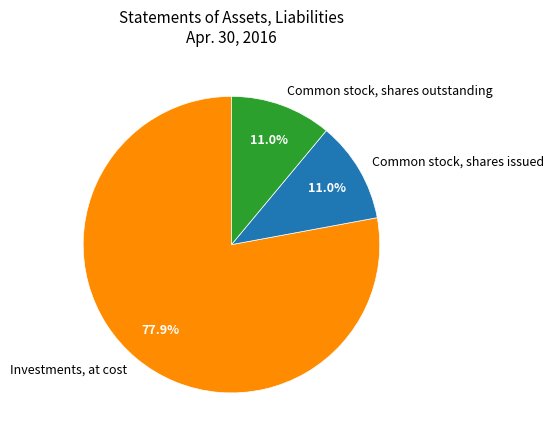

How many segments does this pie chart have?

3